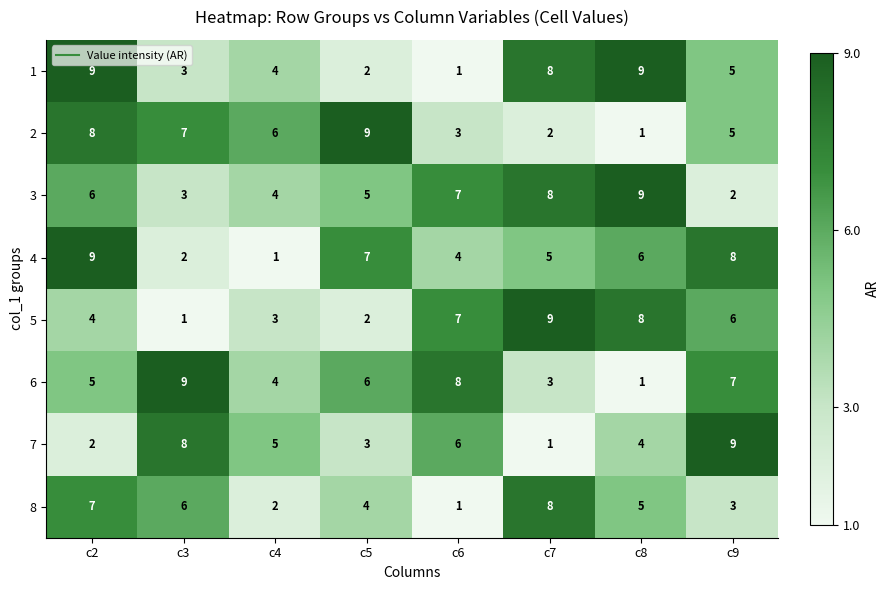

What is the total value across all series at c2?

50